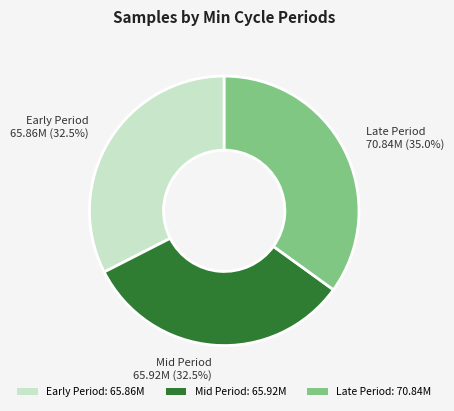

Which category has the biggest portion of the pie?

Late Period 70.84M (35.0%)